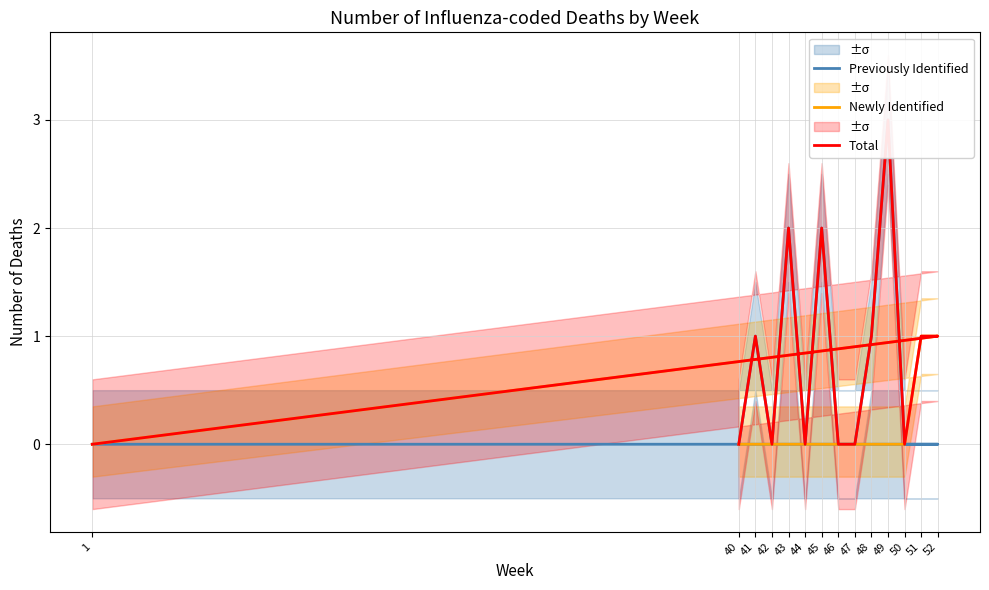

How many interior local valleys does the Total series have?

3